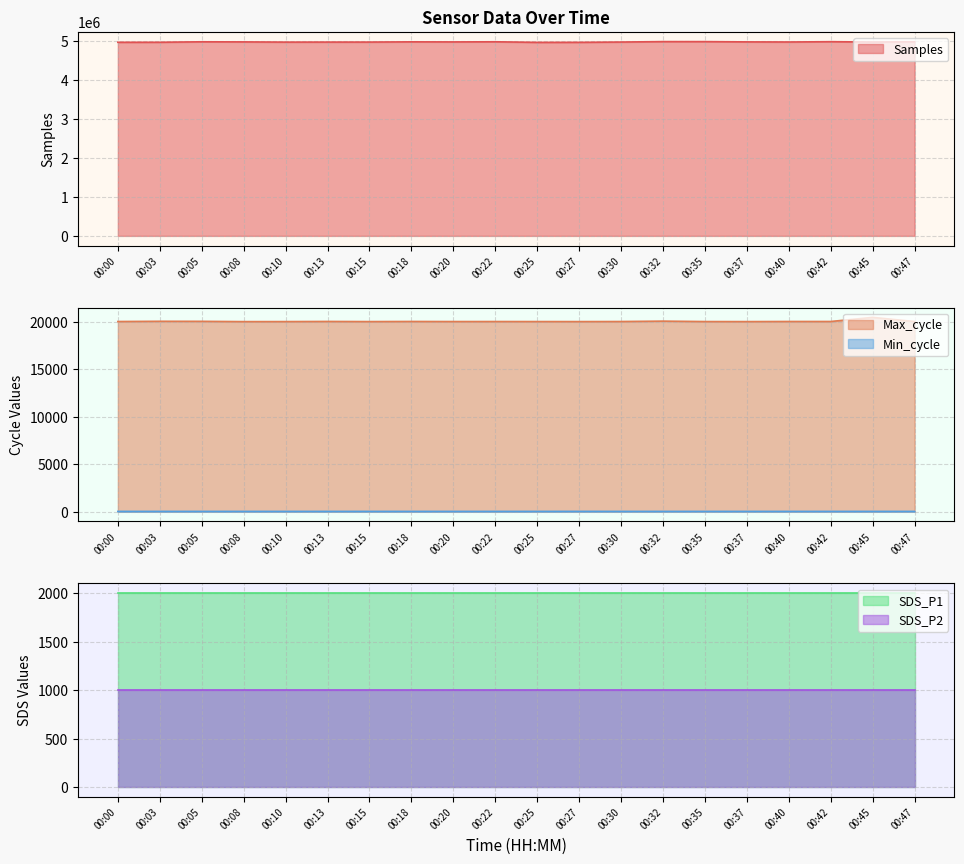

Which series changed the most between 00:03 and 00:37?

Samples